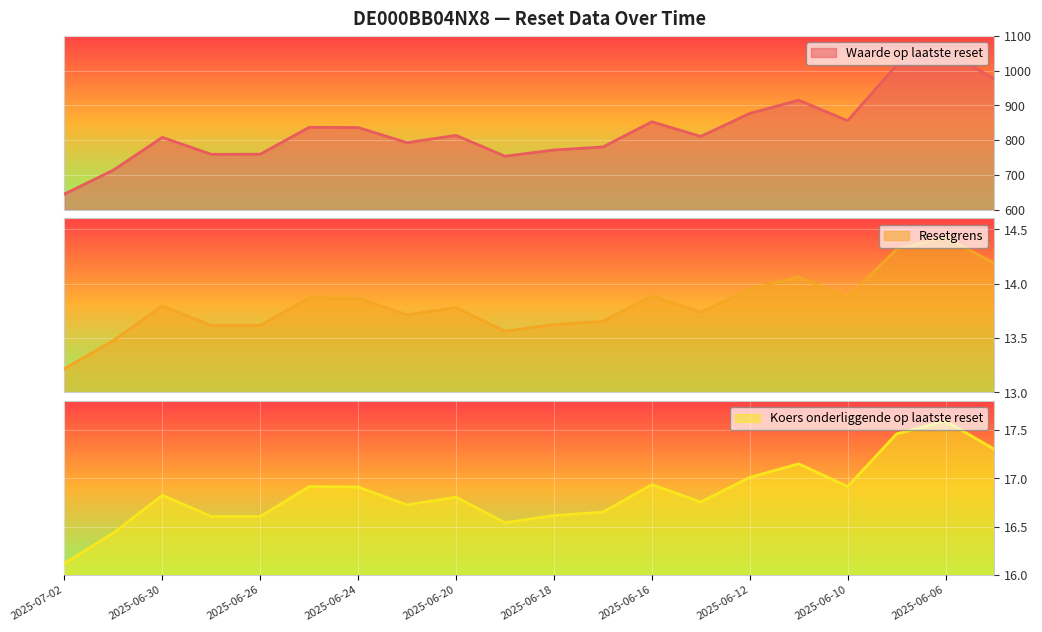

Which series has the widest spread of values?

Waarde op laatste reset